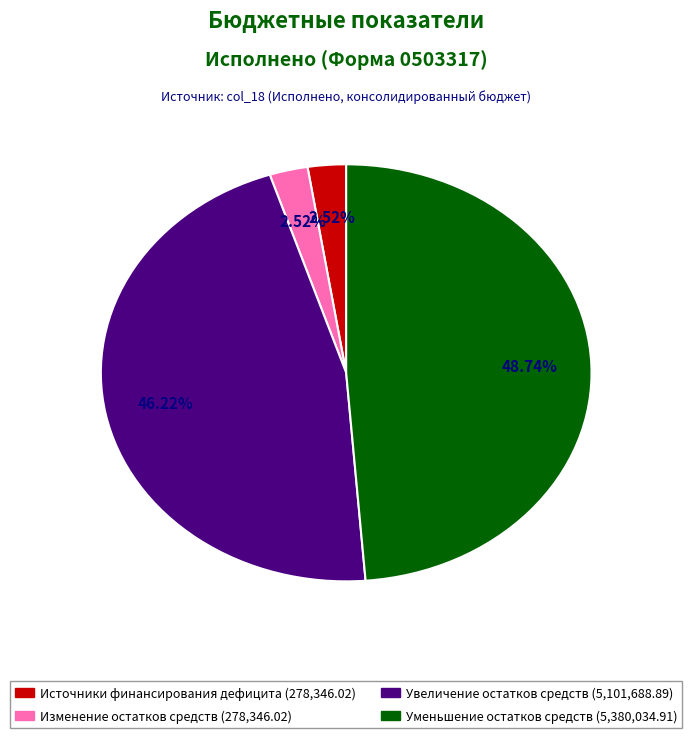

Is there any slice that represents more than half of the pie?

No